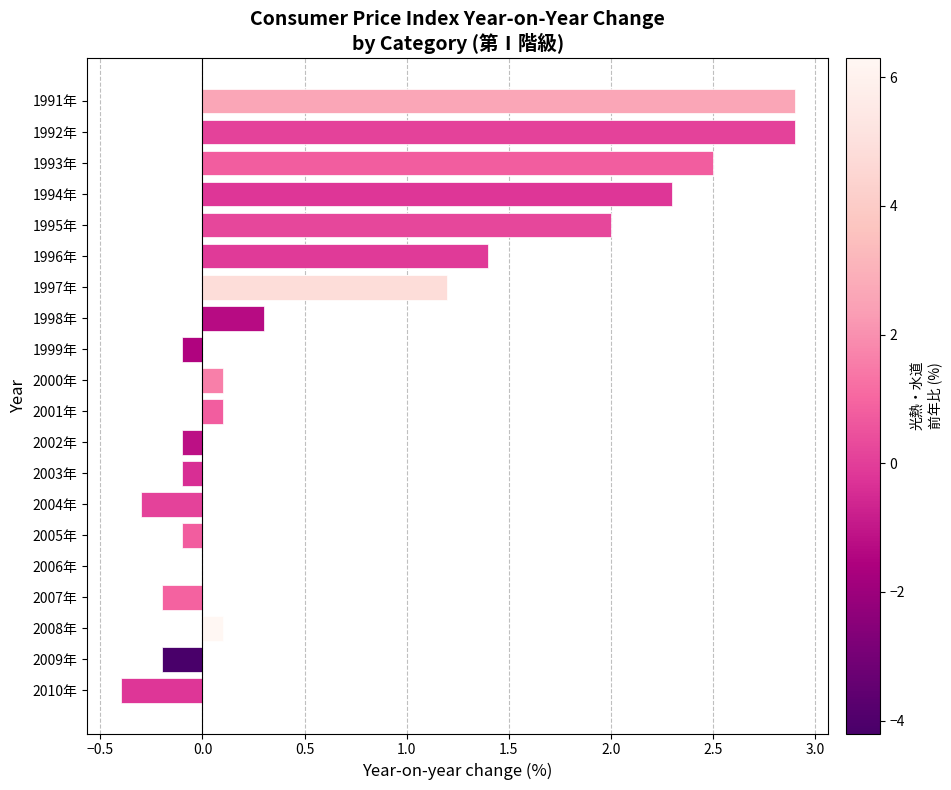

At which label is the value closest to 1?

1997年